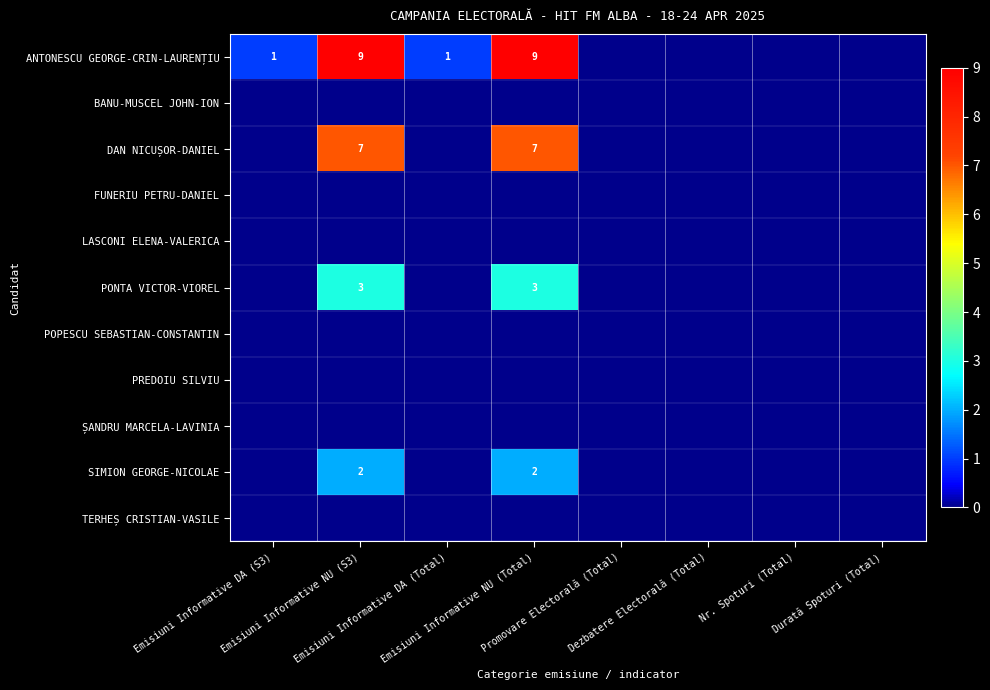

Which has a higher value, Nr. Spoturi (Total) or Dezbatere Electorală (Total)?

Nr. Spoturi (Total)